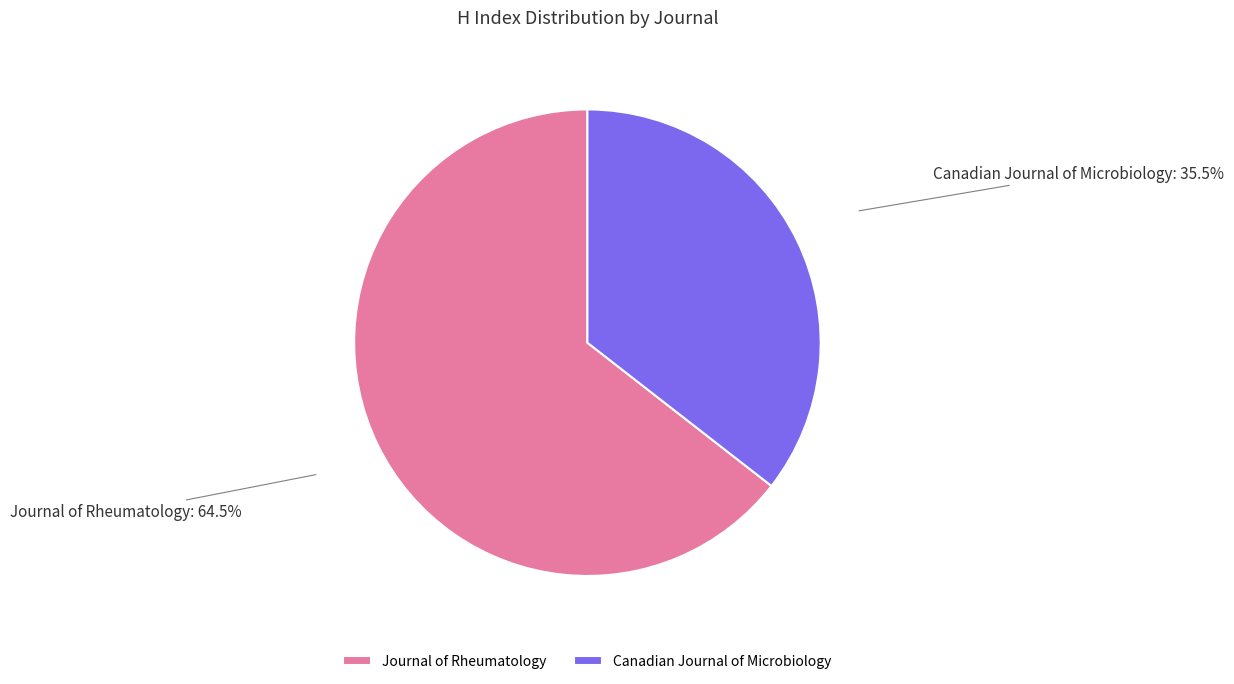

Does Journal of Rheumatology represent more than half of the total?

Yes